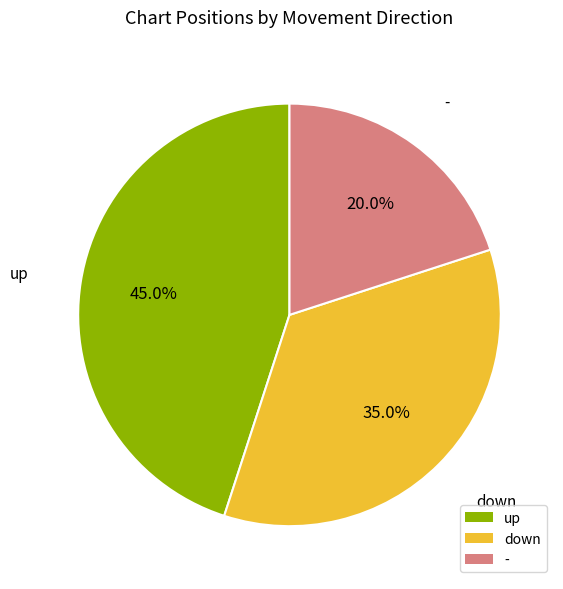

How many slices are in this pie chart?

3